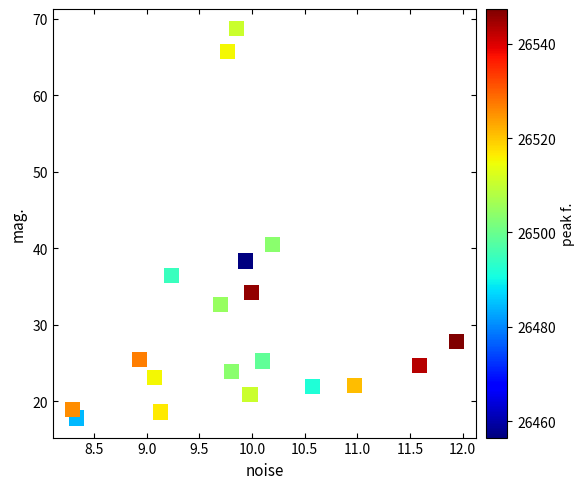

What Y value in the scatter plot is closest to 43?

40.5